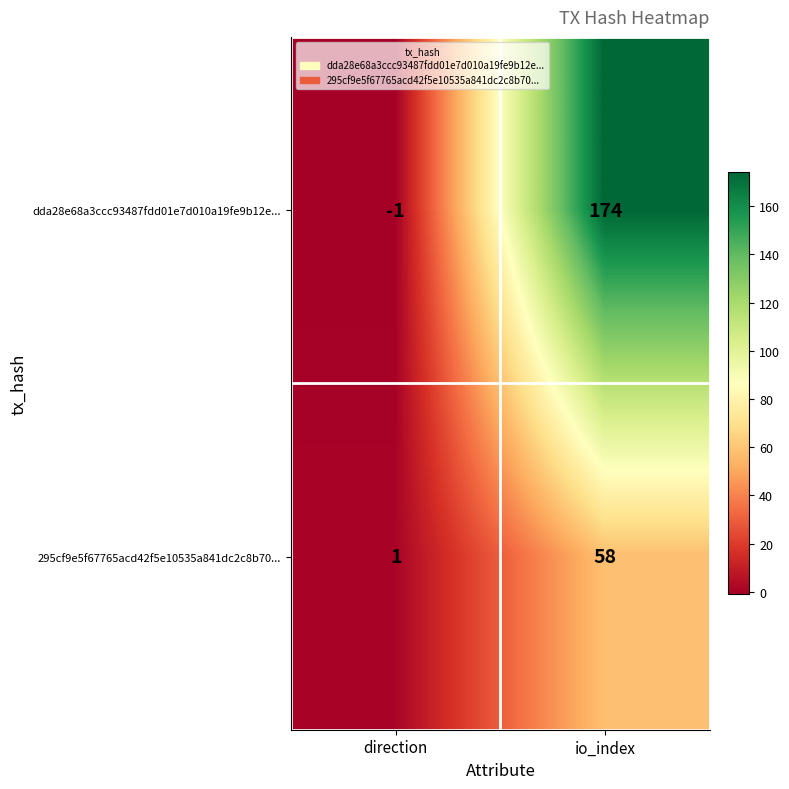

What is the spread (max minus min) of values at io_index?

116